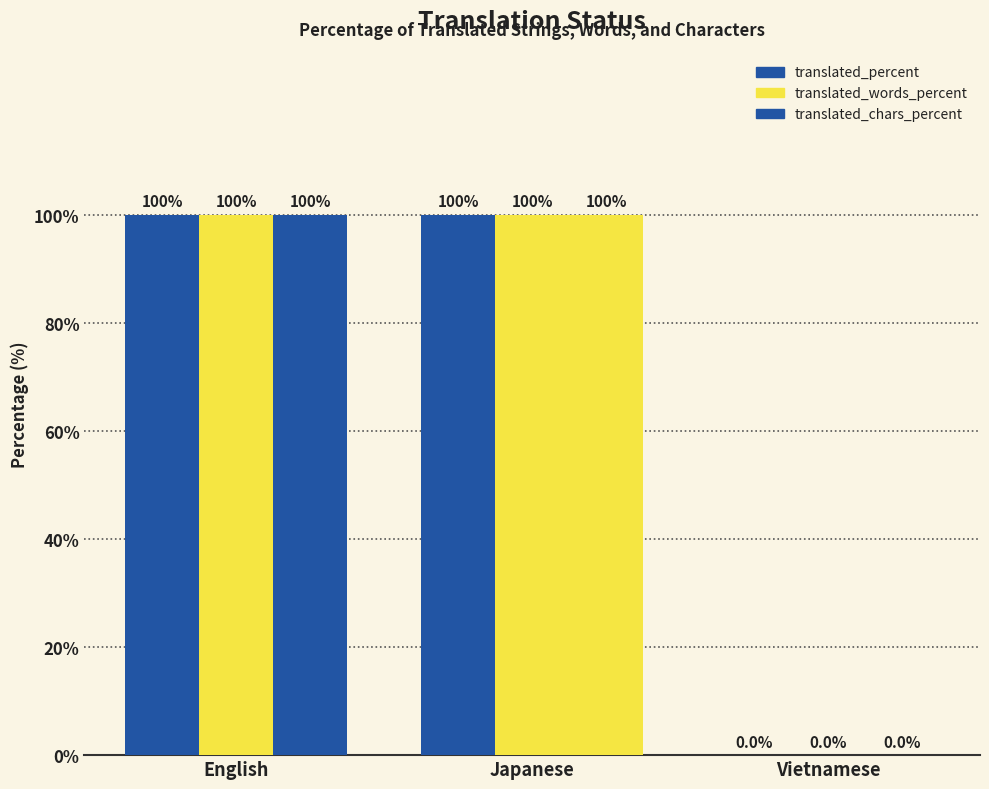

Read the translated_percent value at English.

100